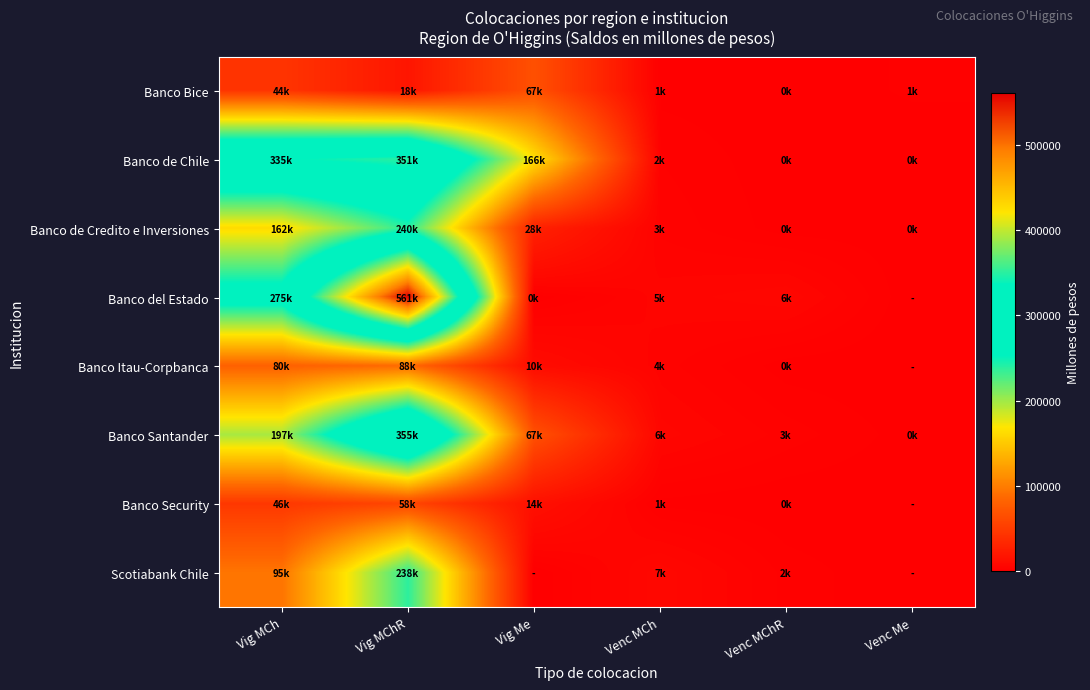

Reading left to right, transcribe all the data shown in this chart.

Banco Bice: Vig MCh=43789.5	Vig MChR=18232.5	Vig Me=66928.5	Venc MCh=661.4	Venc MChR=252.7	Venc Me=1289.8
Banco de Chile: Vig MCh=335309.4	Vig MChR=350960.8	Vig Me=165721.5	Venc MCh=2162.8	Venc MChR=241.1	Venc Me=152.4
Banco de Credito e Inversiones: Vig MCh=161859.2	Vig MChR=239717.3	Vig Me=27759.3	Venc MCh=3019.6	Venc MChR=463.5	Venc Me=407.4
Banco del Estado: Vig MCh=275493.8	Vig MChR=561145.2	Vig Me=279.3	Venc MCh=4873.4	Venc MChR=6371.5	Venc Me=0.0
Banco Itau-Corpbanca: Vig MCh=80249.4	Vig MChR=87759.7	Vig Me=10012.8	Venc MCh=3768.8	Venc MChR=463.1	Venc Me=0.0
Banco Santander: Vig MCh=197461.0	Vig MChR=354644.3	Vig Me=67060.2	Venc MCh=6023.7	Venc MChR=2815.5	Venc Me=471.9
Banco Security: Vig MCh=46315.9	Vig MChR=58491.7	Vig Me=13643.3	Venc MCh=733.8	Venc MChR=35.1	Venc Me=0.0
Scotiabank Chile: Vig MCh=94550.2	Vig MChR=237803.3	Vig Me=0.0	Venc MCh=7331.6	Venc MChR=1762.3	Venc Me=0.0